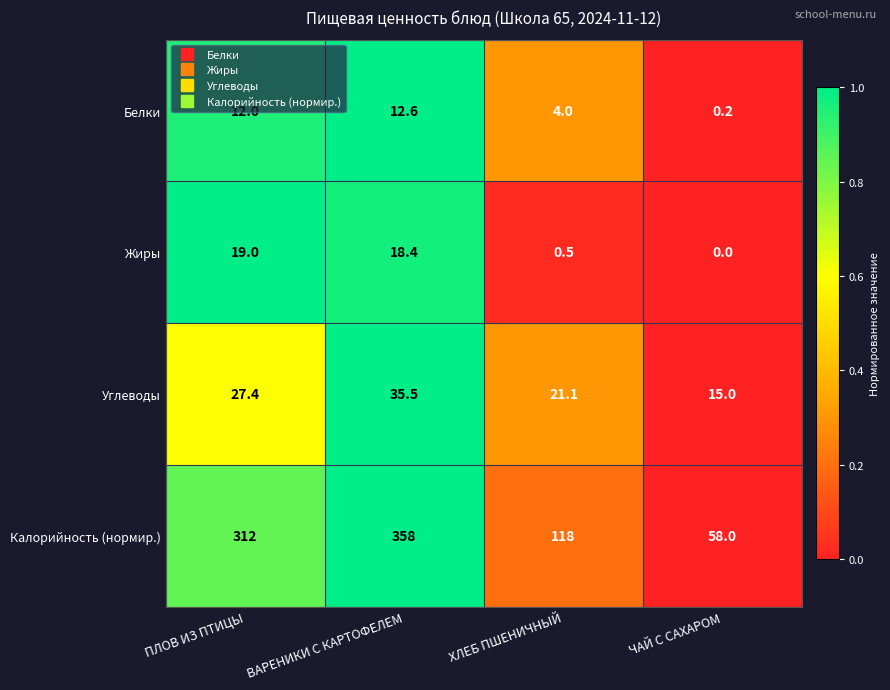

What is the difference between the second highest and second lowest values in the Жиры series?

17.9